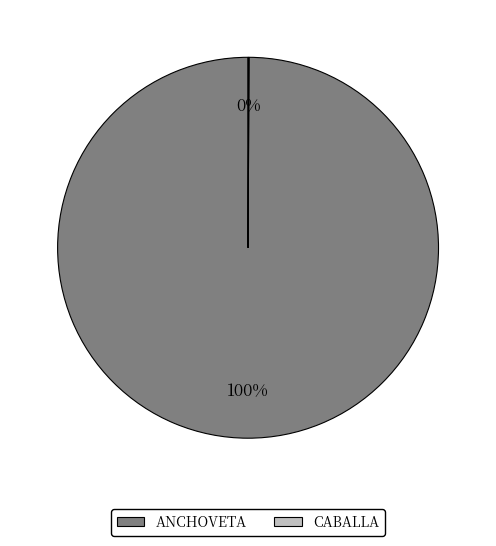

Is there any slice that represents more than half of the pie?

Yes